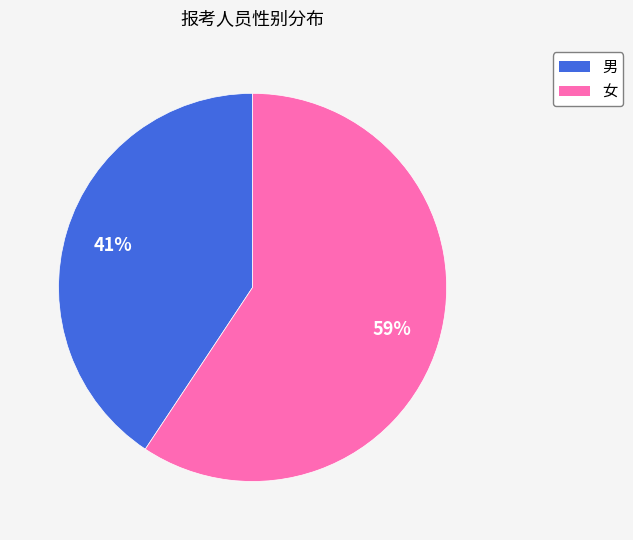

Do 男 and 女 together represent more than half of the pie?

Yes